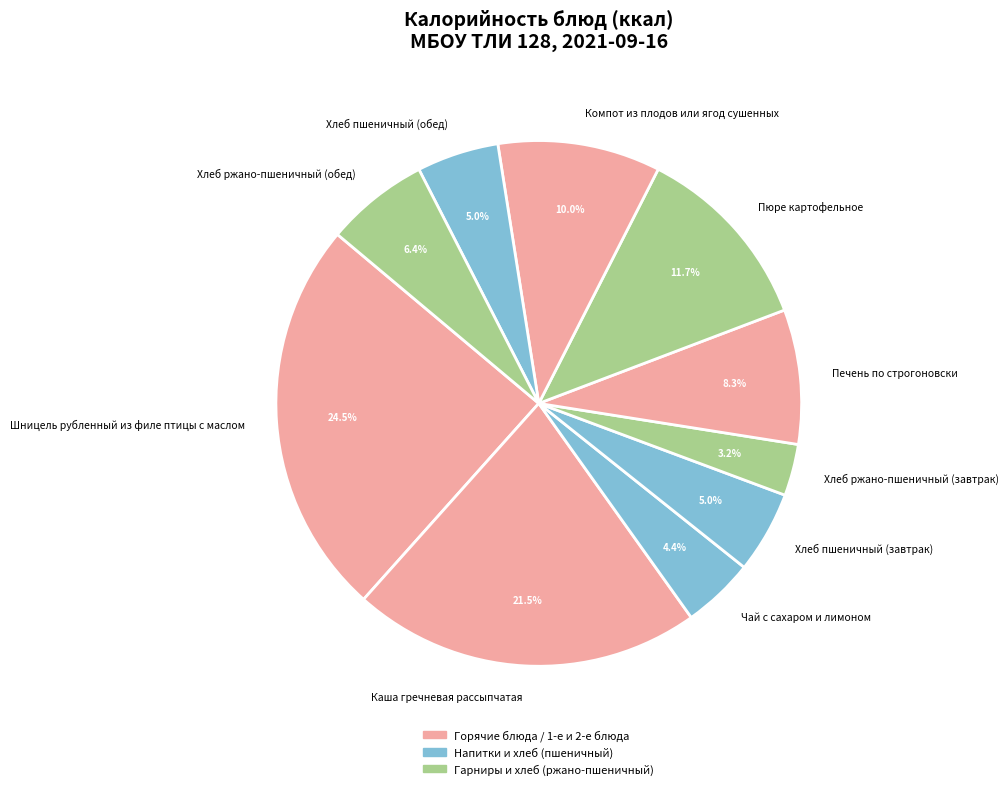

To the nearest percent, what is the combined percentage of Печень по строгоновски and Чай с сахаром и лимоном?

13%